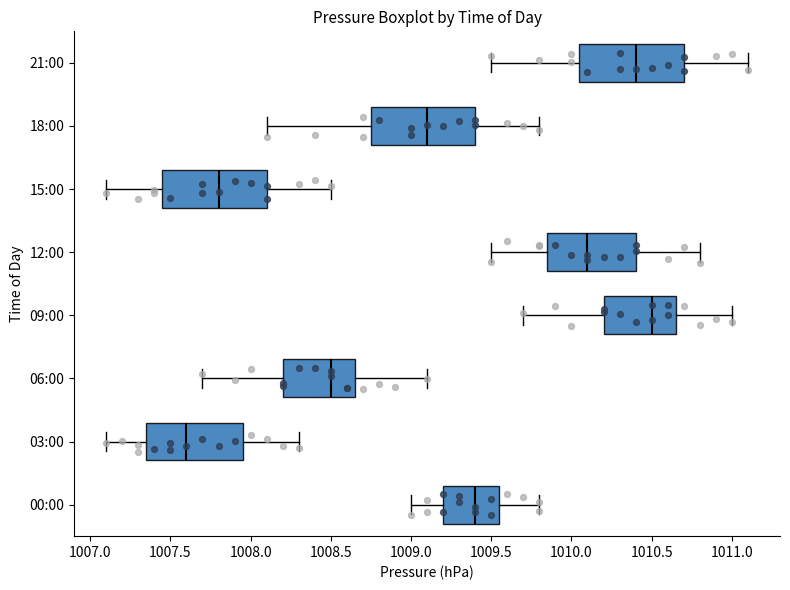

Where does the right whisker of the box for 12:00 end on the x-axis? The values are not printed on the chart, so give them approximately, as read against the axis.

1010.80